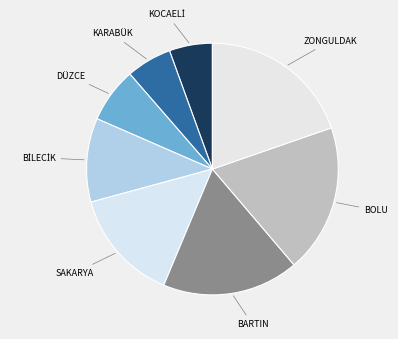

Count the number of slices in the pie.

8